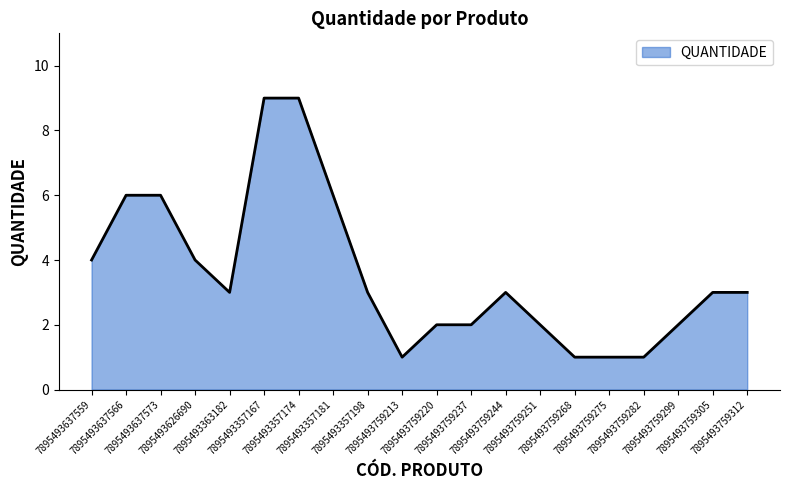

What position from the left is 7895493357174?

7